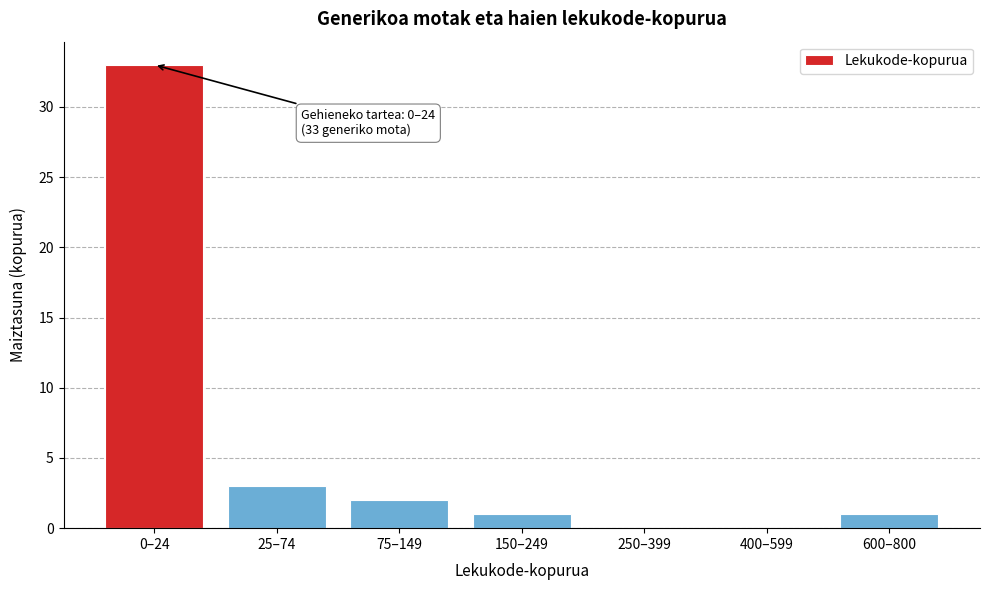

Reading left to right, list all the values displayed in this chart.

0–24=33	25–74=3	75–149=2	150–249=1	250–399=0	400–599=0	600–800=1